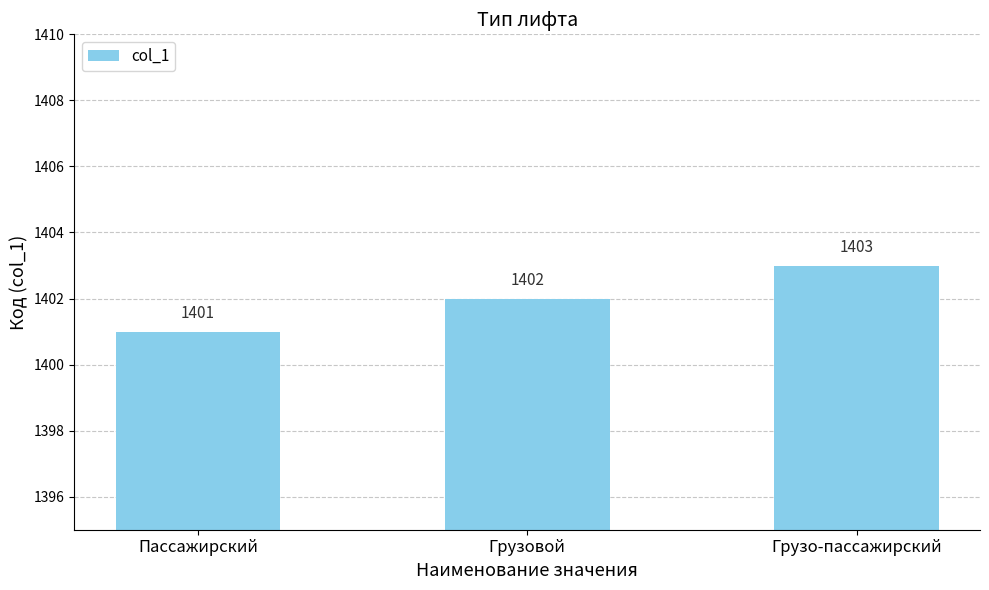

Does the chart contain any negative values?

No